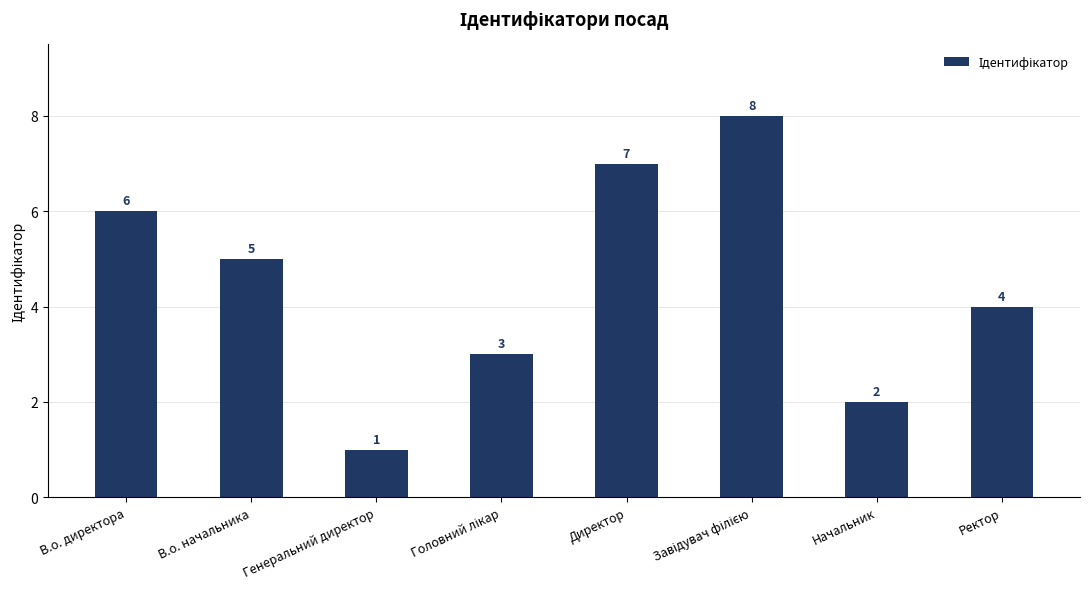

Is it true that the value at Начальник is 2?

True